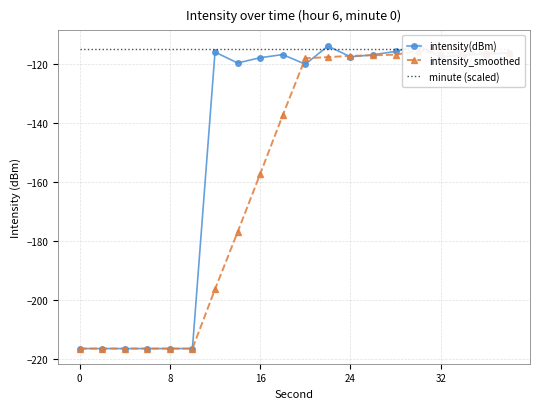

True or false: intensity(dBm) and minute (scaled) cross at least once.

True